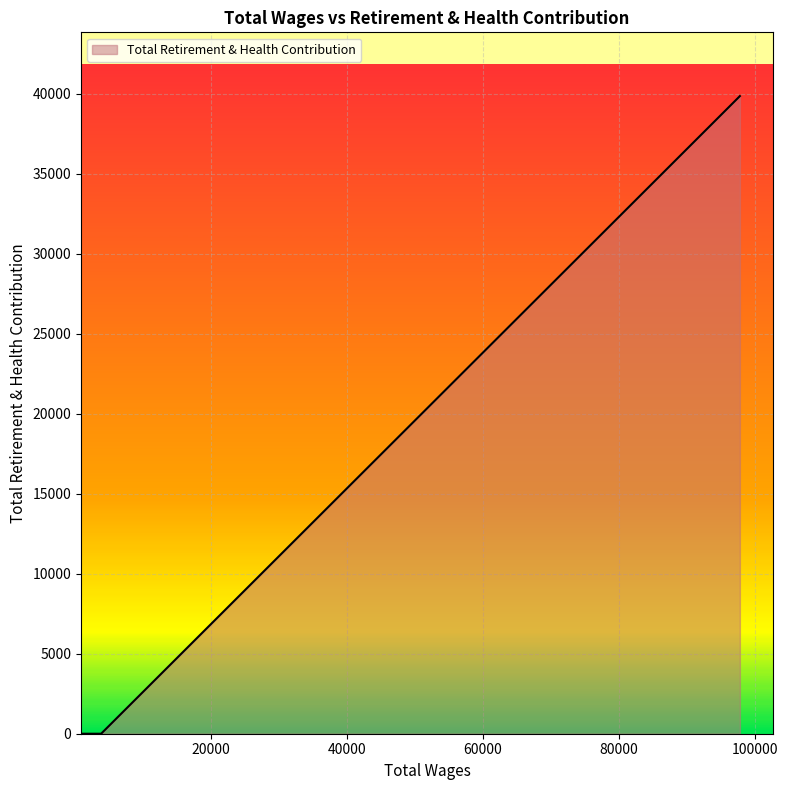

What value does the data have at 97799.0?

39845